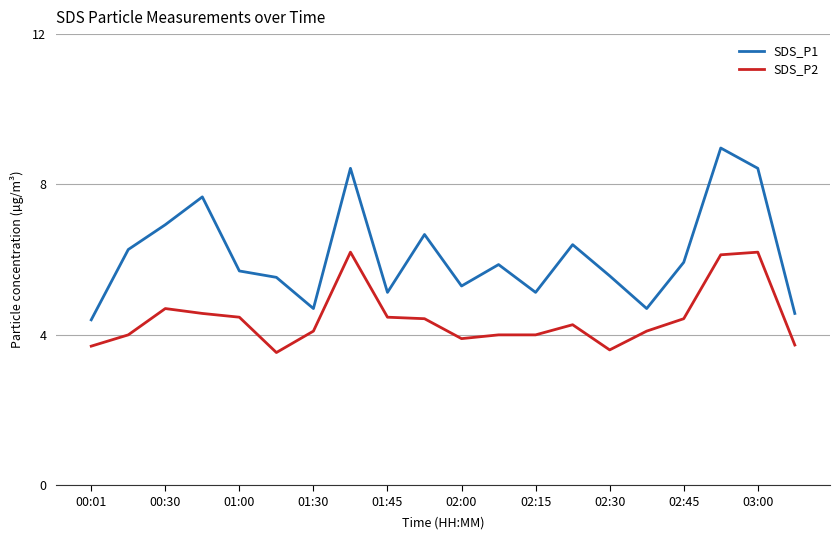

True or false: SDS_P2 and SDS_P1 cross at least once.

False